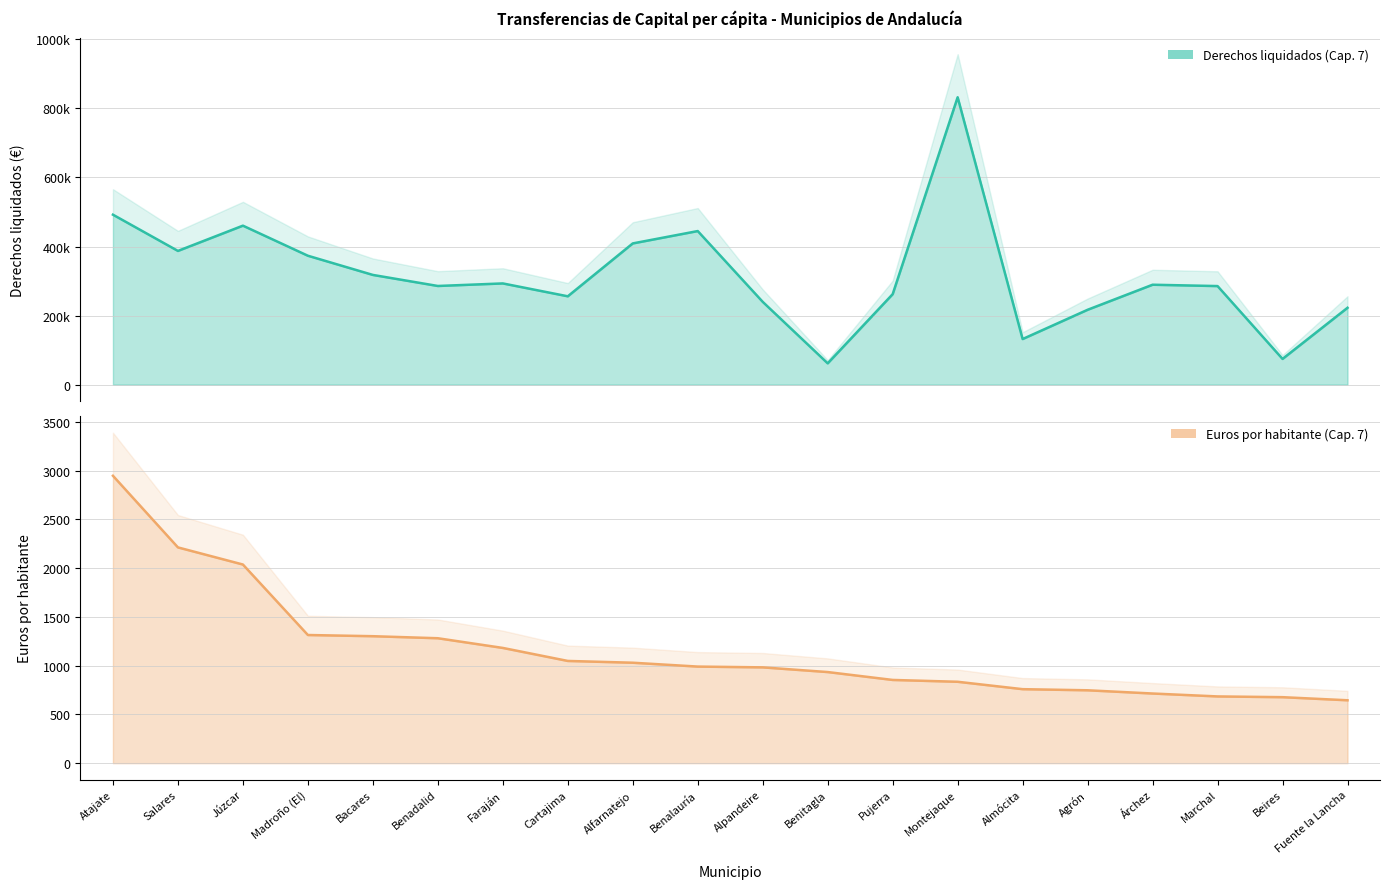

At which category is the sum across all series the highest?

Montejaque